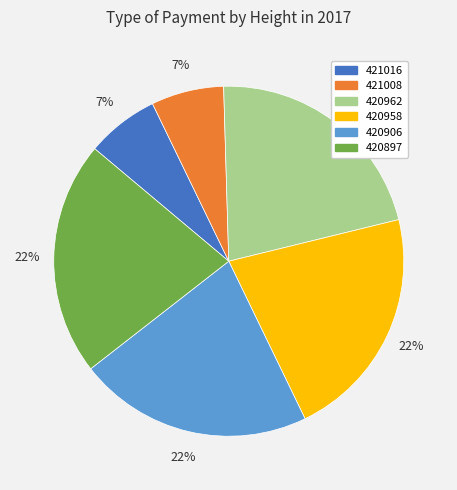

Do 420962 and 420897 together represent more than half of the pie?

No